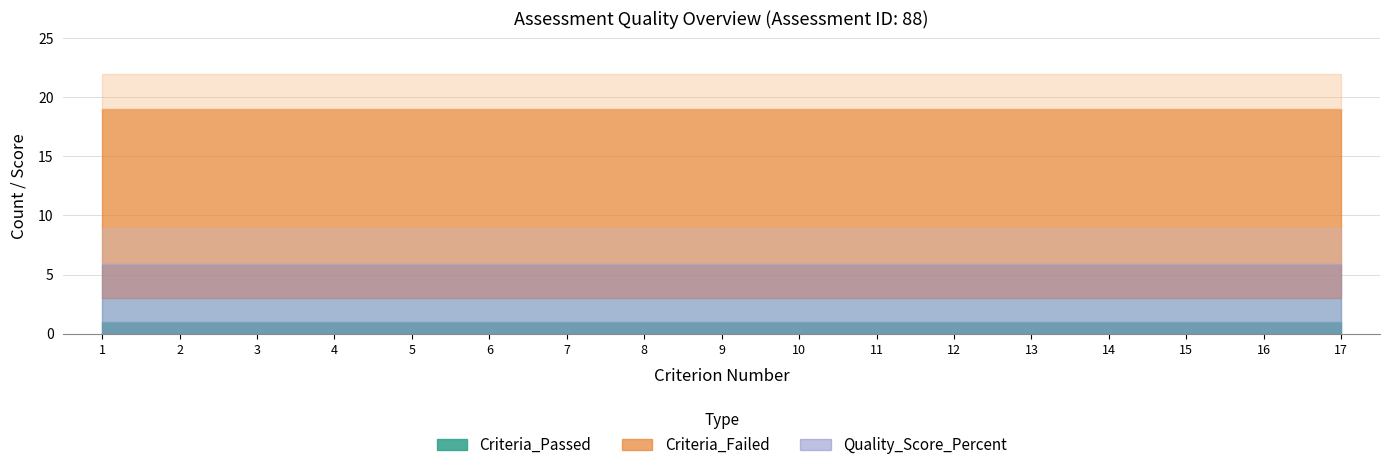

What is the lowest value of the Criteria_Failed series?

16.0